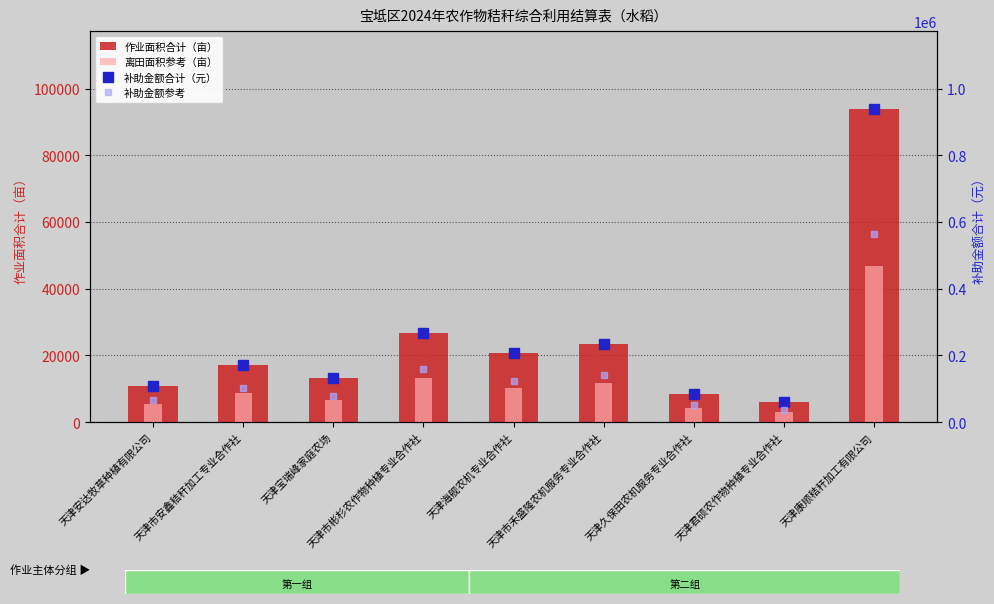

The value of 补助金额参考 at 天津安达牧草种植有限公司 is 65016.0. True or false?

True